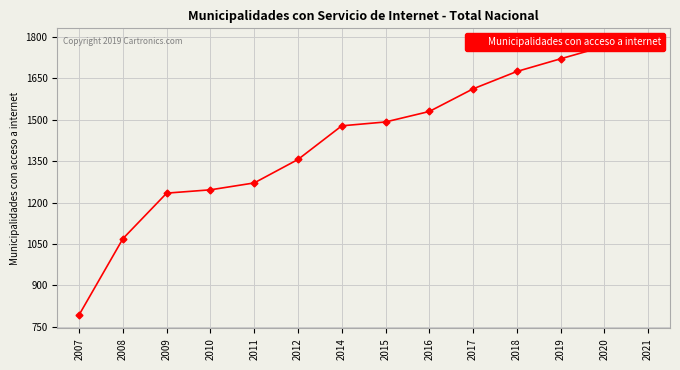

True or false: the data has more than 1 interior local peaks.

False